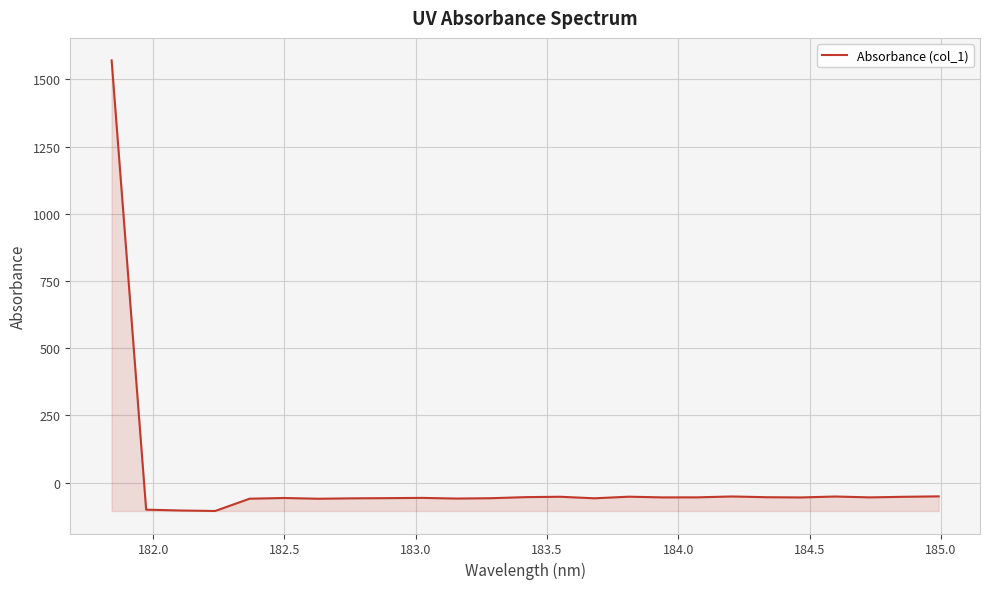

What is the difference between the maximum and minimum values?

1675.6